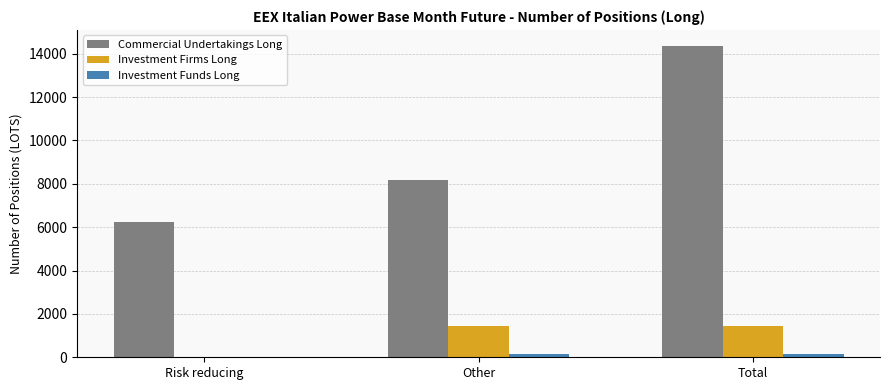

Reading right to left, extract all data points from this chart.

Commercial Undertakings Long: Total=14375.0	Other=8152.0	Risk reducing=6223.0
Investment Firms Long: Total=1434.0	Other=1434.0	Risk reducing=0.0
Investment Funds Long: Total=154.5	Other=154.5	Risk reducing=0.0